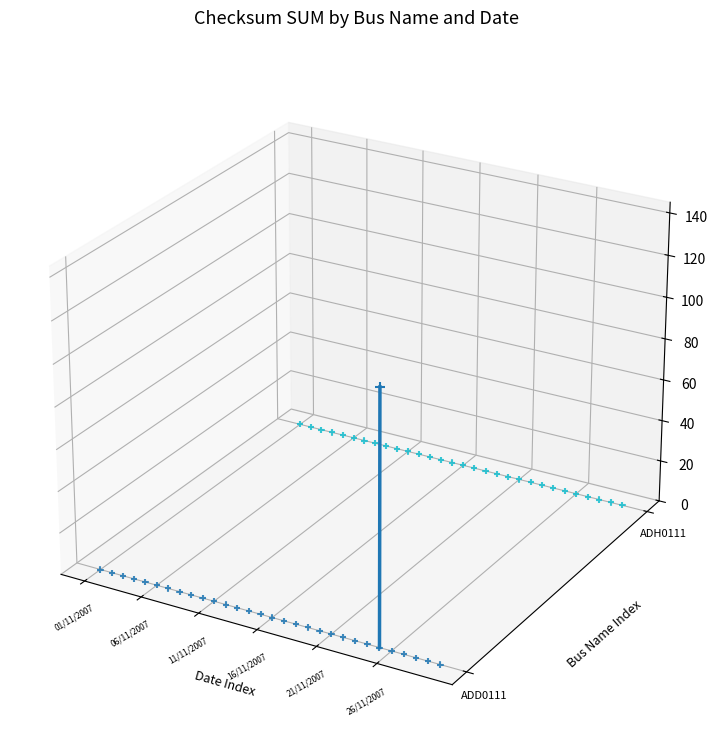

True or false: the data shows -0.0 at 6.

True